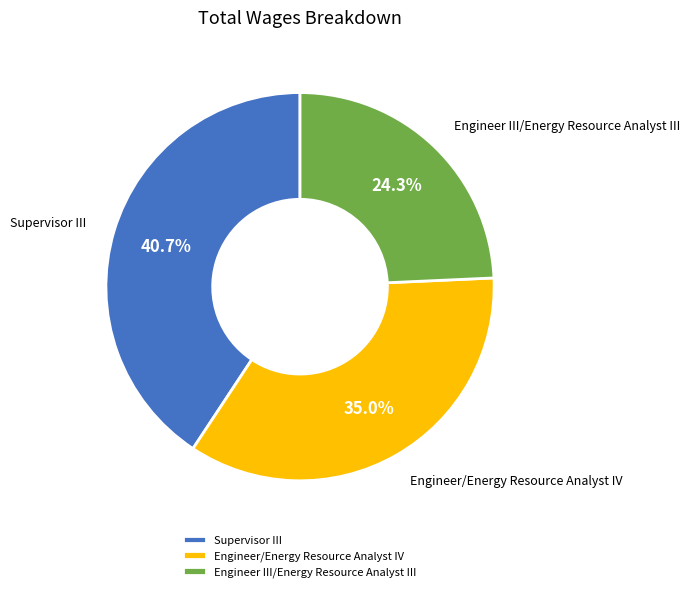

Does Supervisor III account for over 50% of the chart?

No